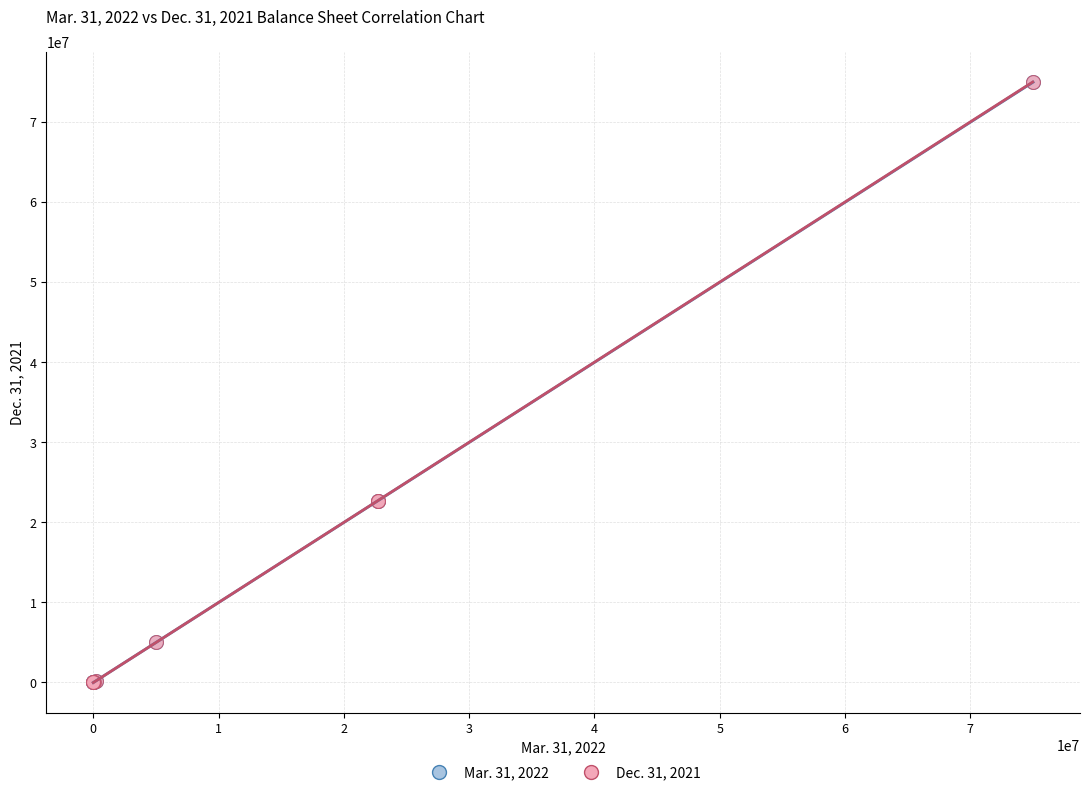

What are all the series names shown in the legend?

Mar. 31, 2022, Dec. 31, 2021